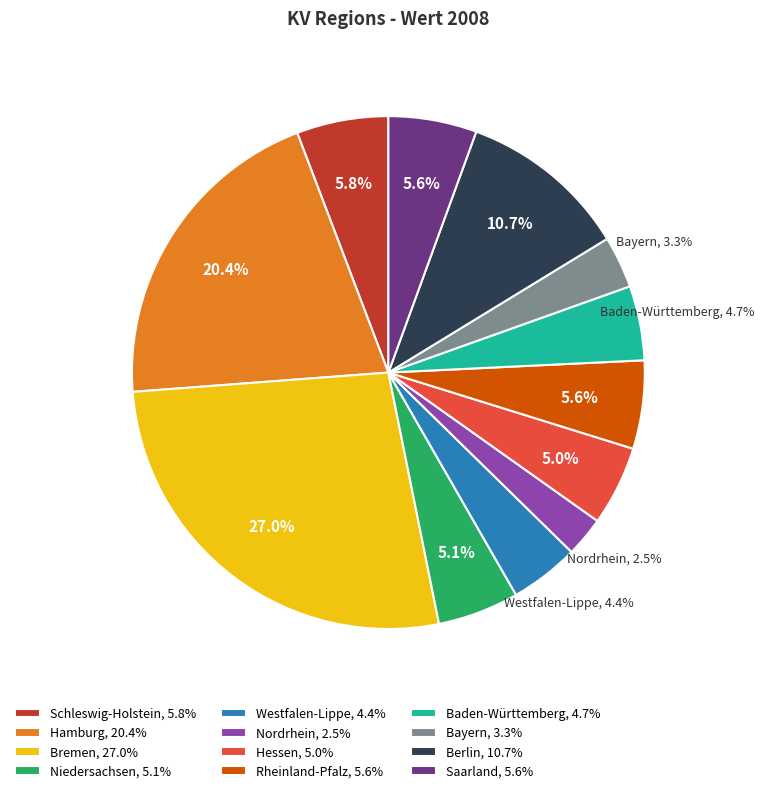

True or false: Hamburg accounts for 20% of the total.

True